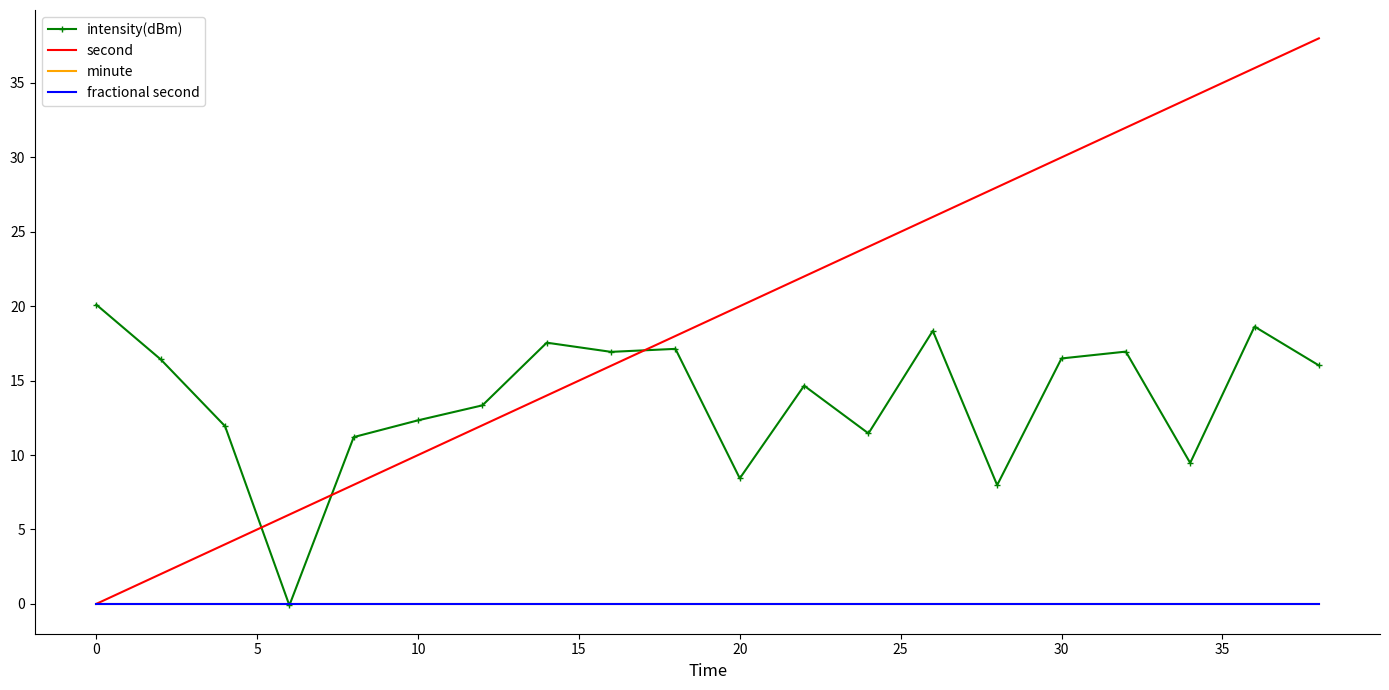

How many categories are shown in the chart?

20